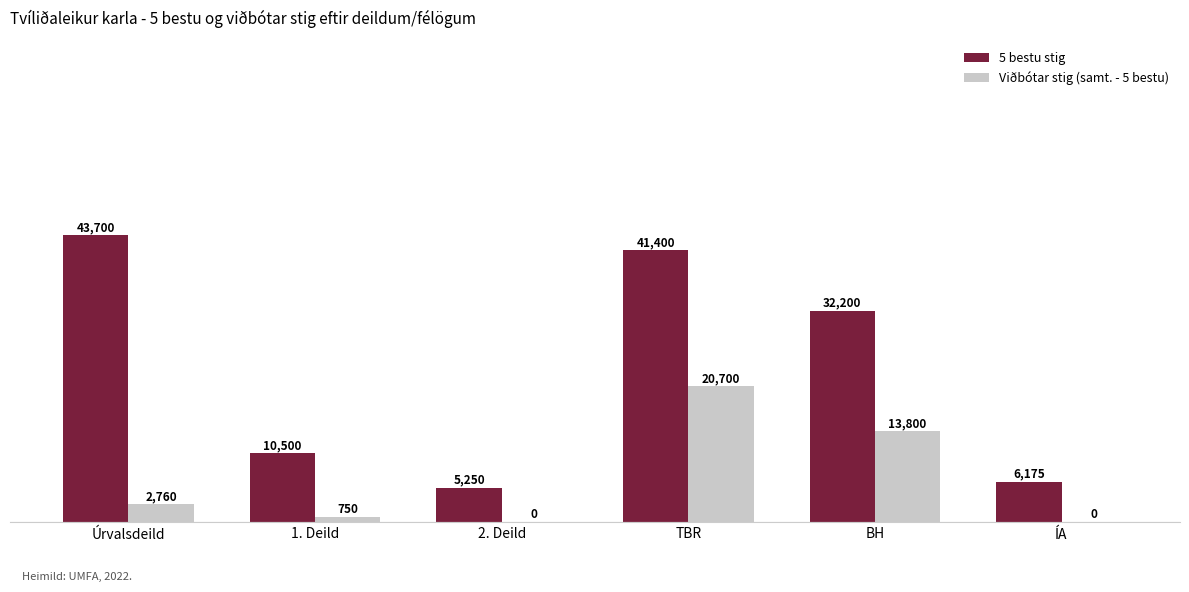

Which series changed the most between Úrvalsdeild and TBR?

Viðbótar stig (samt. - 5 bestu)